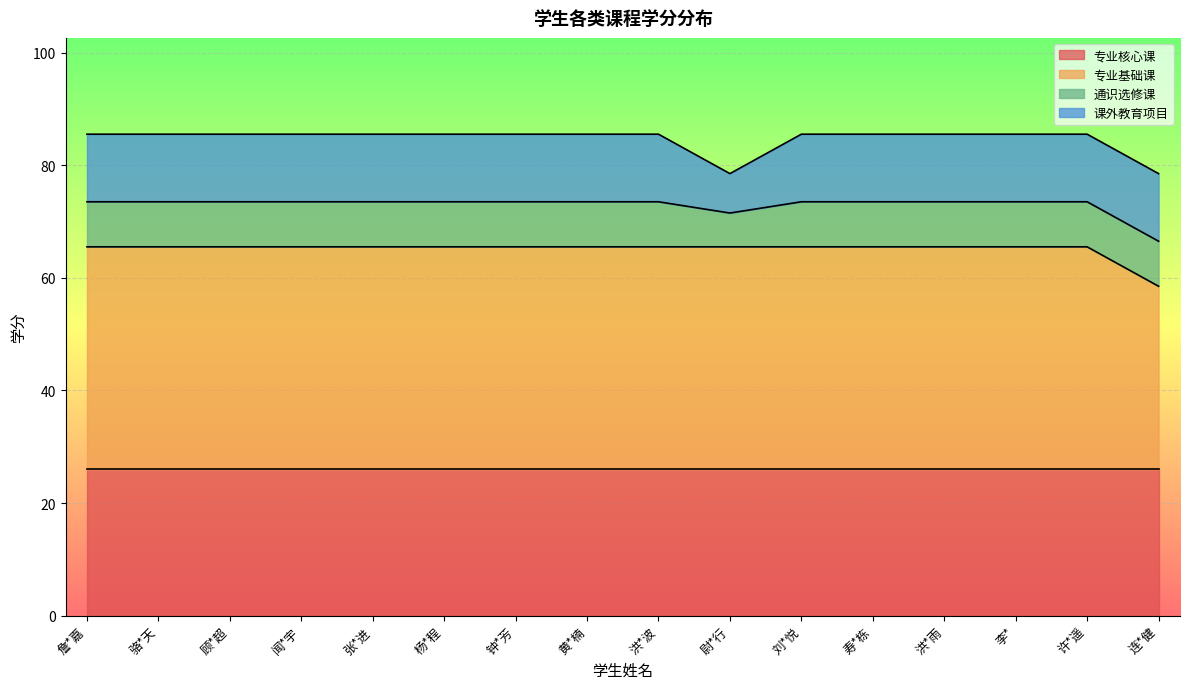

Which series has the widest spread of values?

专业基础课